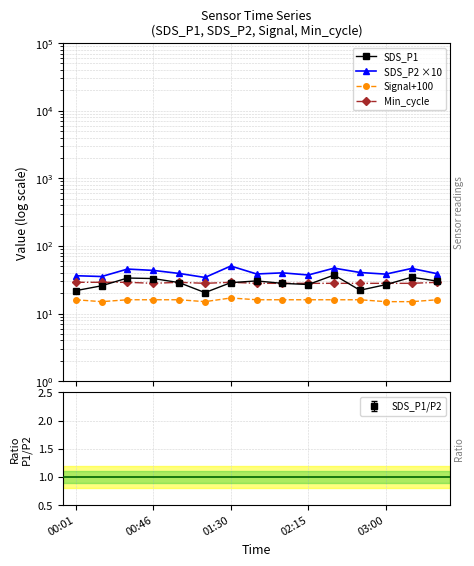

What is the label of the 15th point from the right?

00:01